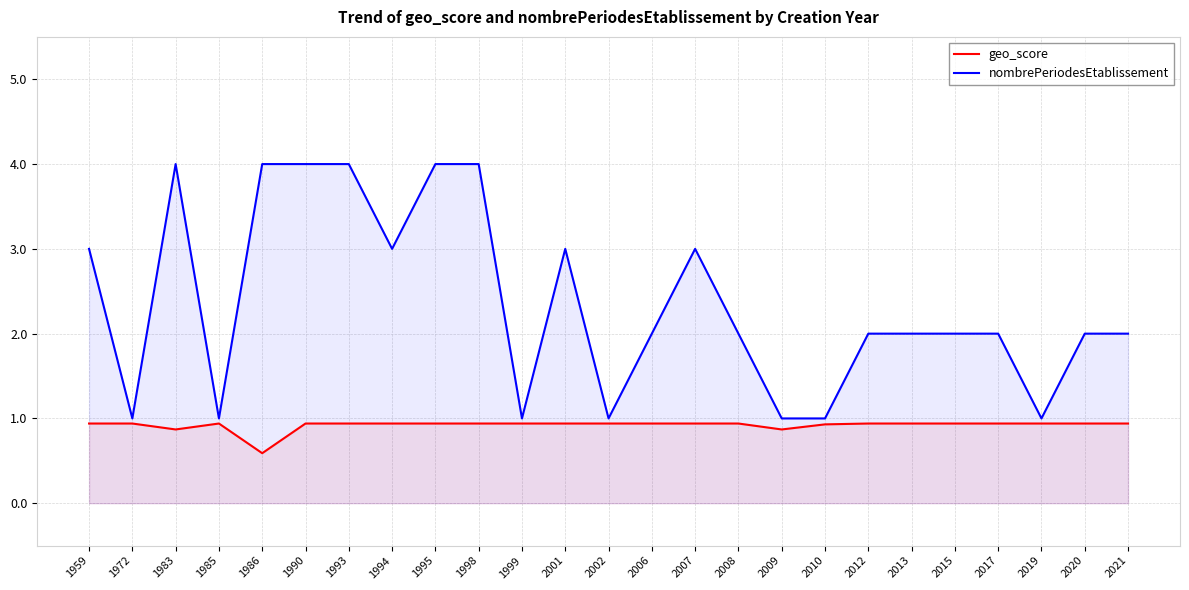

Reading left to right, list all the values displayed in this chart.

geo_score: 0.9	0.9	0.9	0.9	0.6	0.9	0.9	0.9	0.9	0.9	0.9	0.9	0.9	0.9	0.9	0.9	0.9	0.9	0.9	0.9	0.9	0.9	0.9	0.9	0.9
nombrePeriodesEtablissement: 3.0	1.0	4.0	1.0	4.0	4.0	4.0	3.0	4.0	4.0	1.0	3.0	1.0	2.0	3.0	2.0	1.0	1.0	2.0	2.0	2.0	2.0	1.0	2.0	2.0